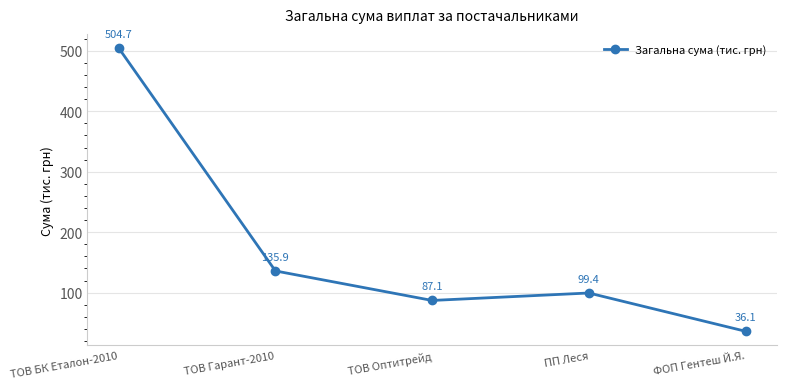

Reading left to right, what are all the values shown in this chart?

ТОВ БК Еталон-2010=504.7	ТОВ Гарант-2010=135.9	ТОВ Оптитрейд=87.1	ПП Леся=99.4	ФОП Гентеш Й.Я.=36.1